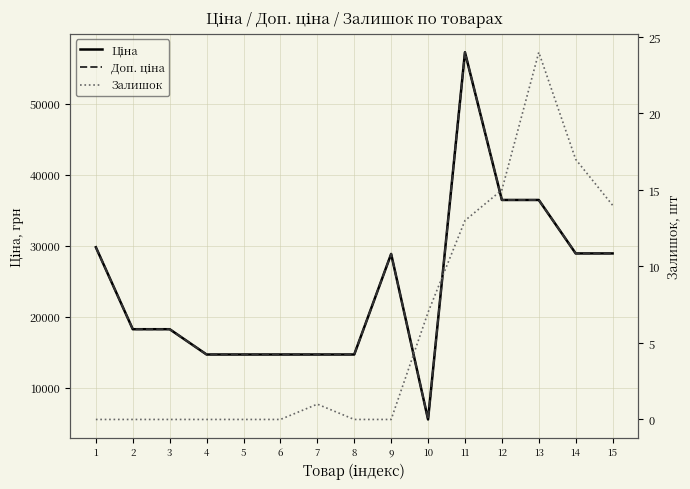

True or false: Доп. ціна and Залишок intersect in this chart.

False